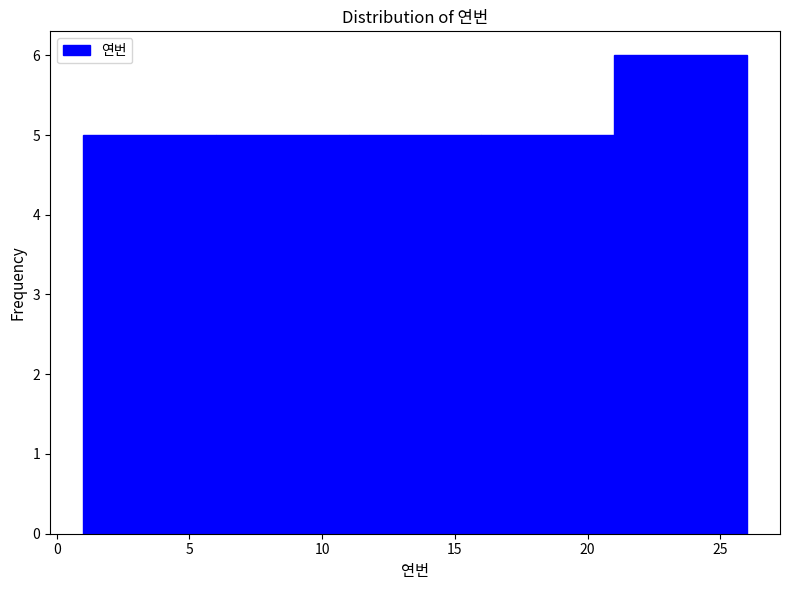

Reading left to right, transcribe this chart: for each bar, give the range it covers on the x-axis and its height. The values are not printed on the chart, so give them approximately, as read against the axis.

1 to 6: 5
6 to 11: 5
11 to 16: 5
16 to 21: 5
21 to 26: 6